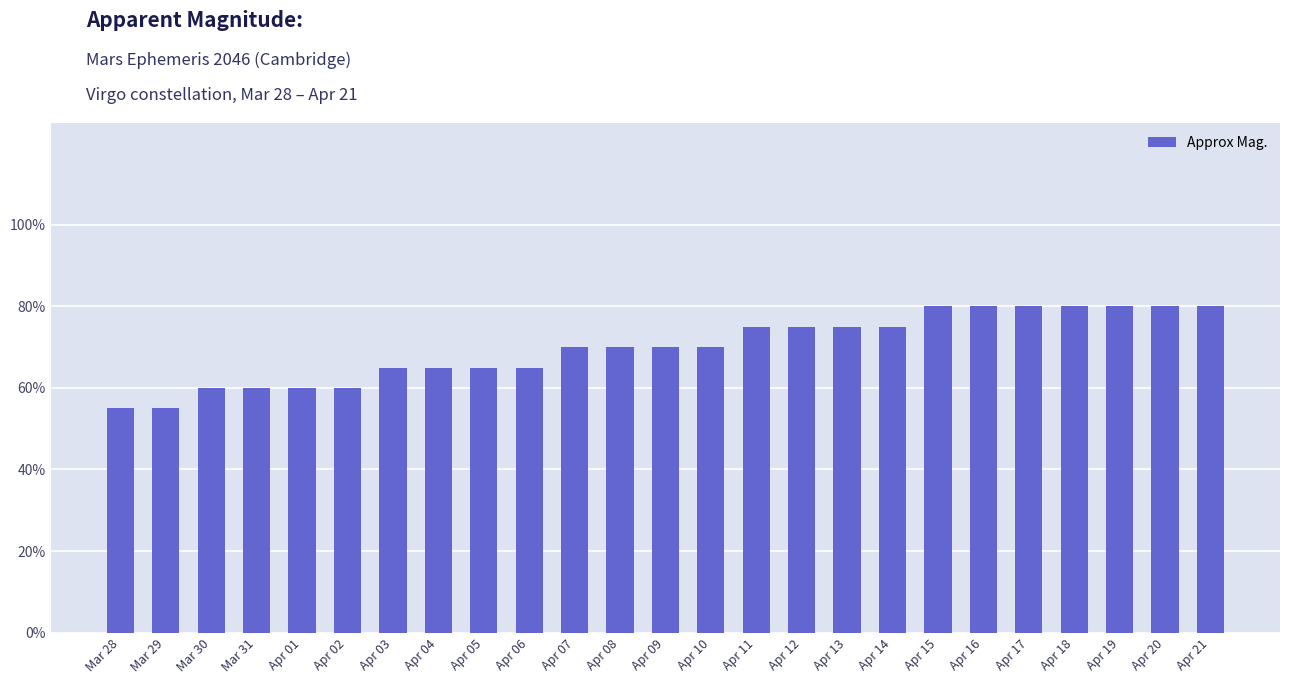

What is the label of the 19th bar from the right?

Apr 03